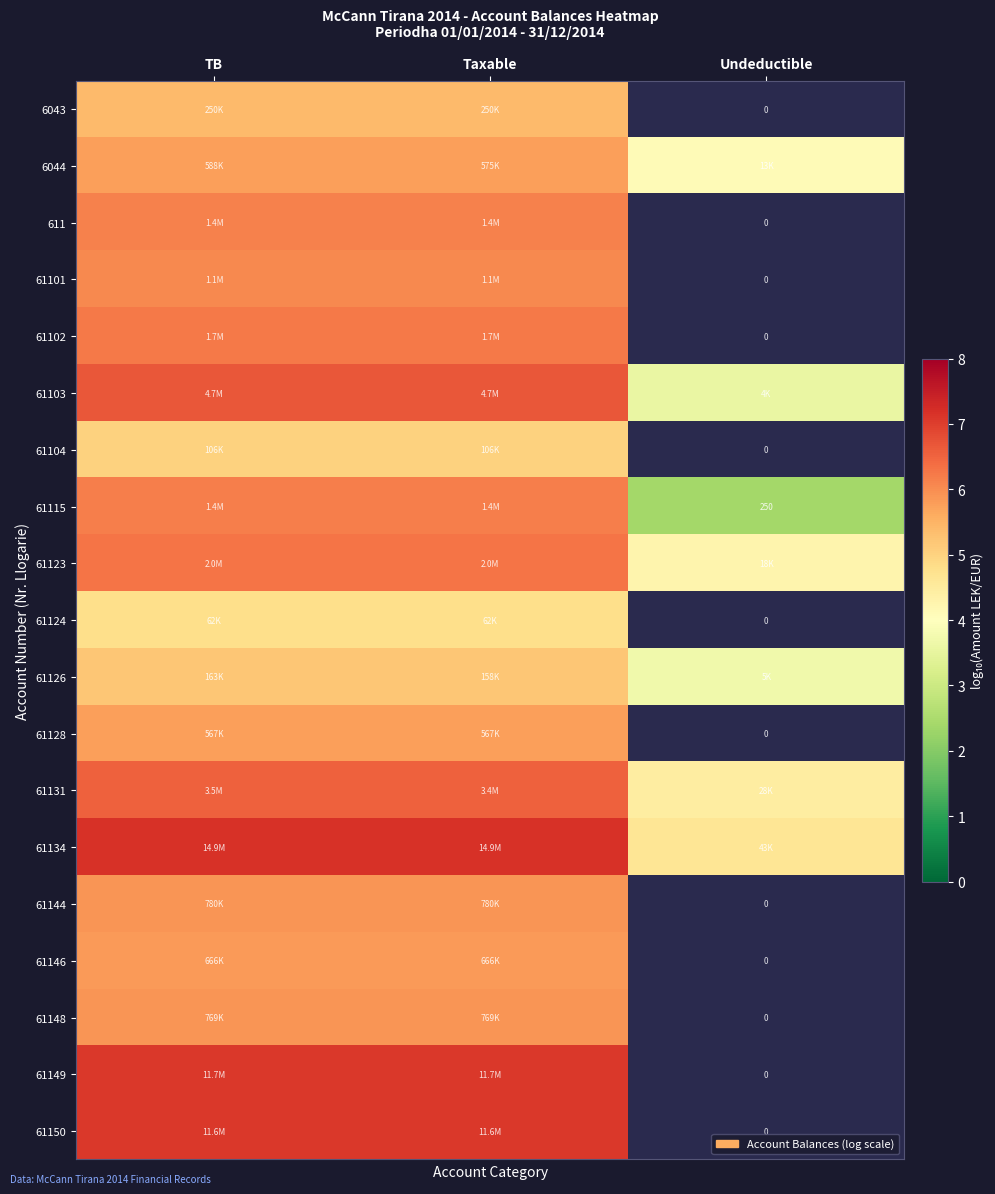

At which category is the sum across all series the highest?

TB